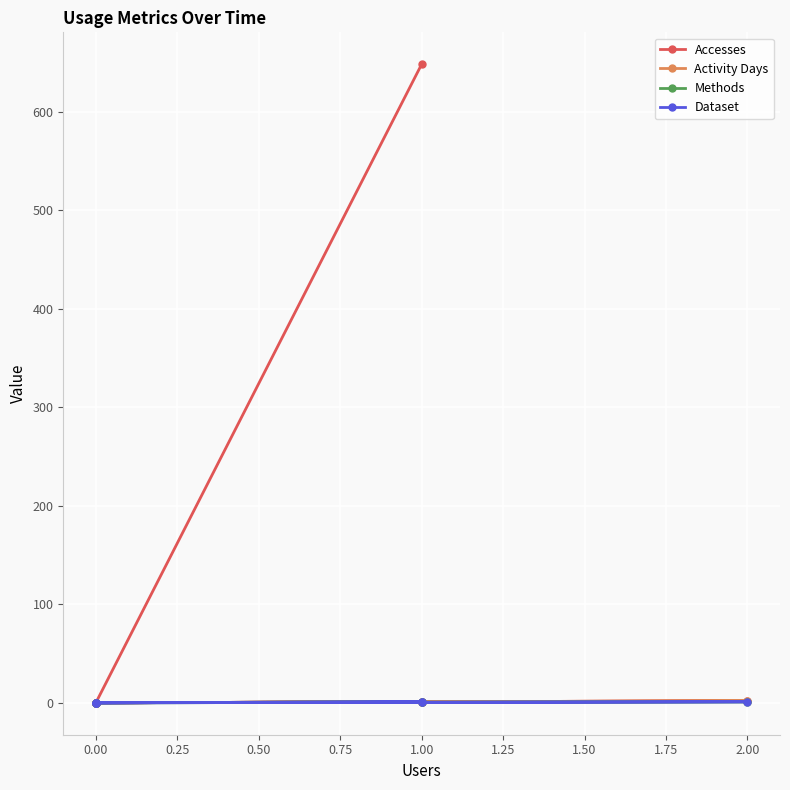

Which series has the largest total across all categories?

Accesses